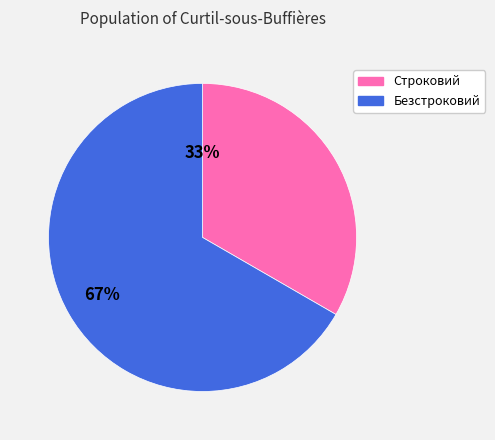

True or false: Безстроковий accounts for 60% of the total.

False